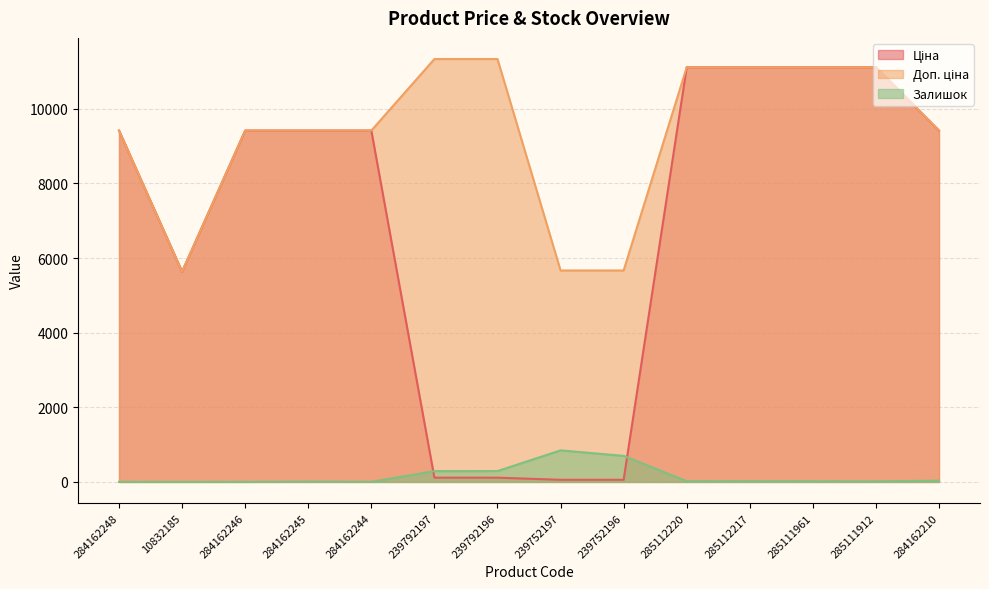

True or false: Доп. ціна and Залишок intersect in this chart.

False